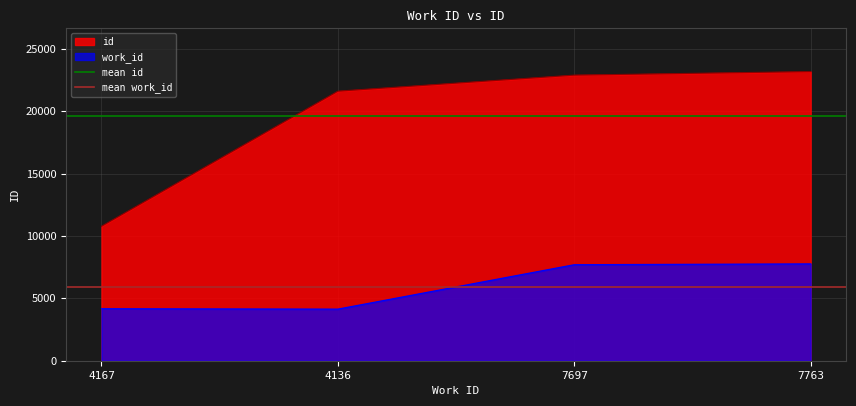

Is the value of mean id at 4136 greater than the value of mean work_id at 4136?

Yes